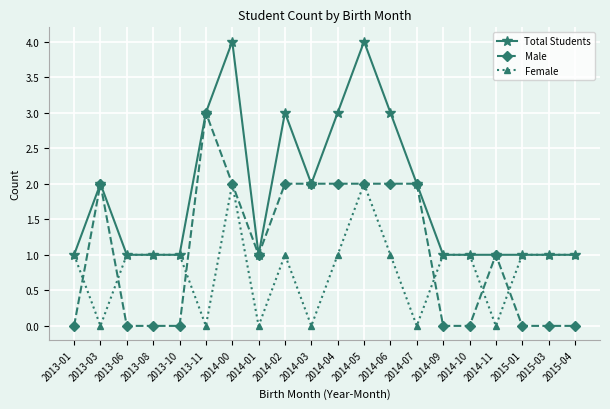

The Male series shows 3 at 2014-03. True or false?

False